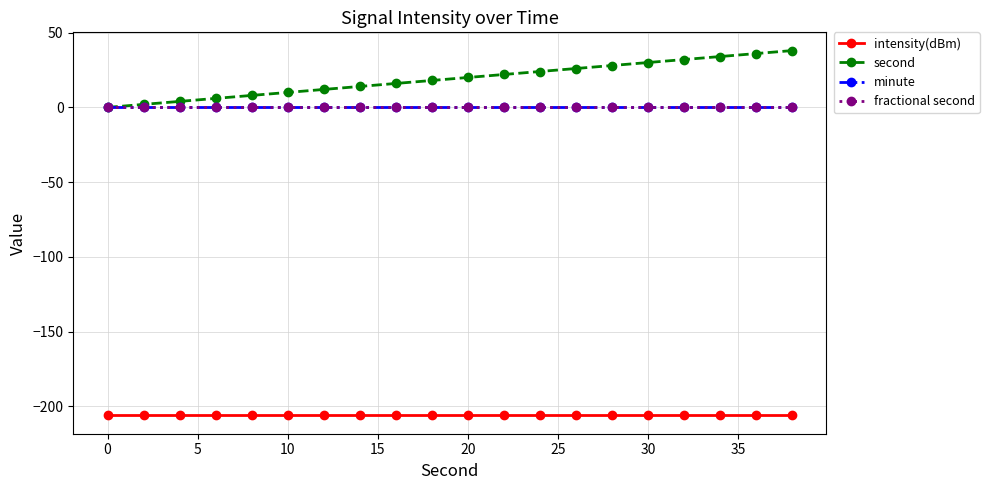

Is this an area chart (filled region under the line)?

No